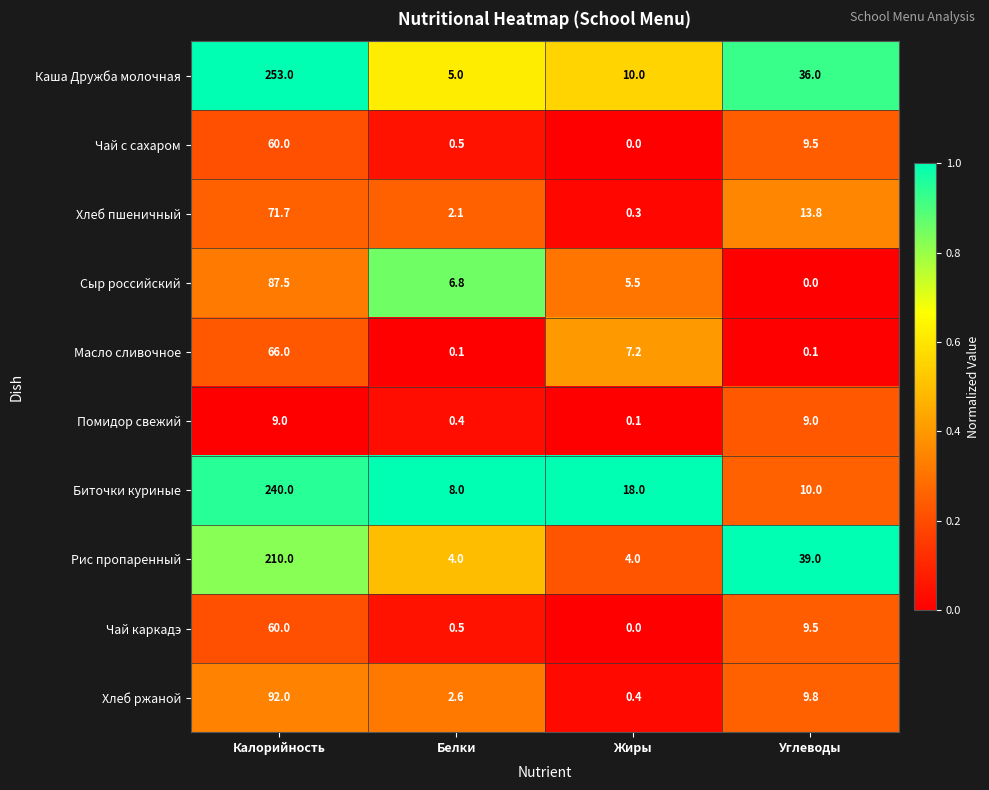

What is the maximum value for Каша Дружба молочная?

253.0